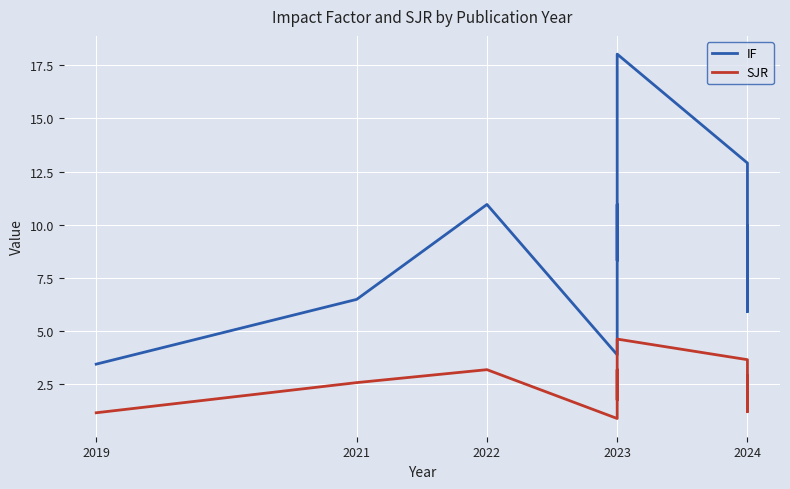

Is it true that SJR equals 2.8 at 2023?

False